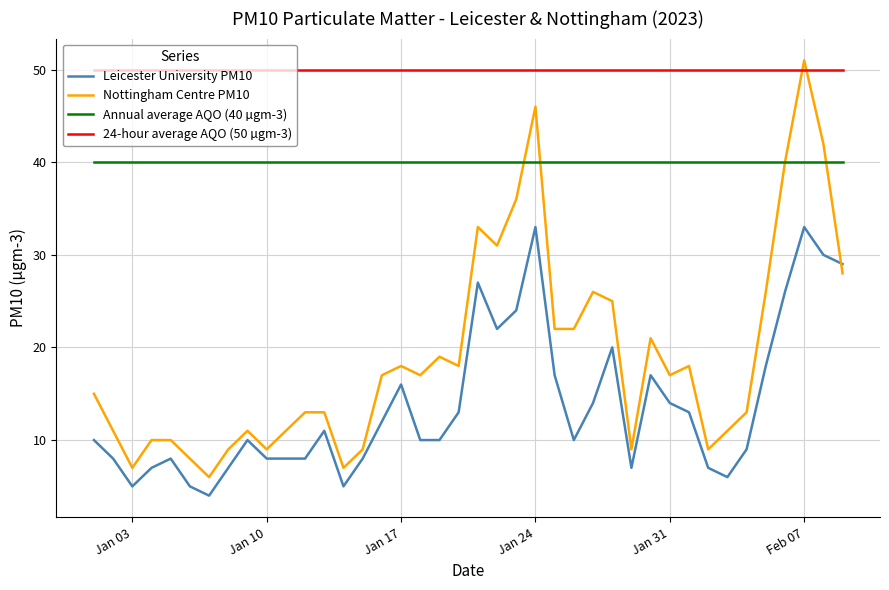

Which series has the largest total across all categories?

24-hour average AQO (50 µgm-3)